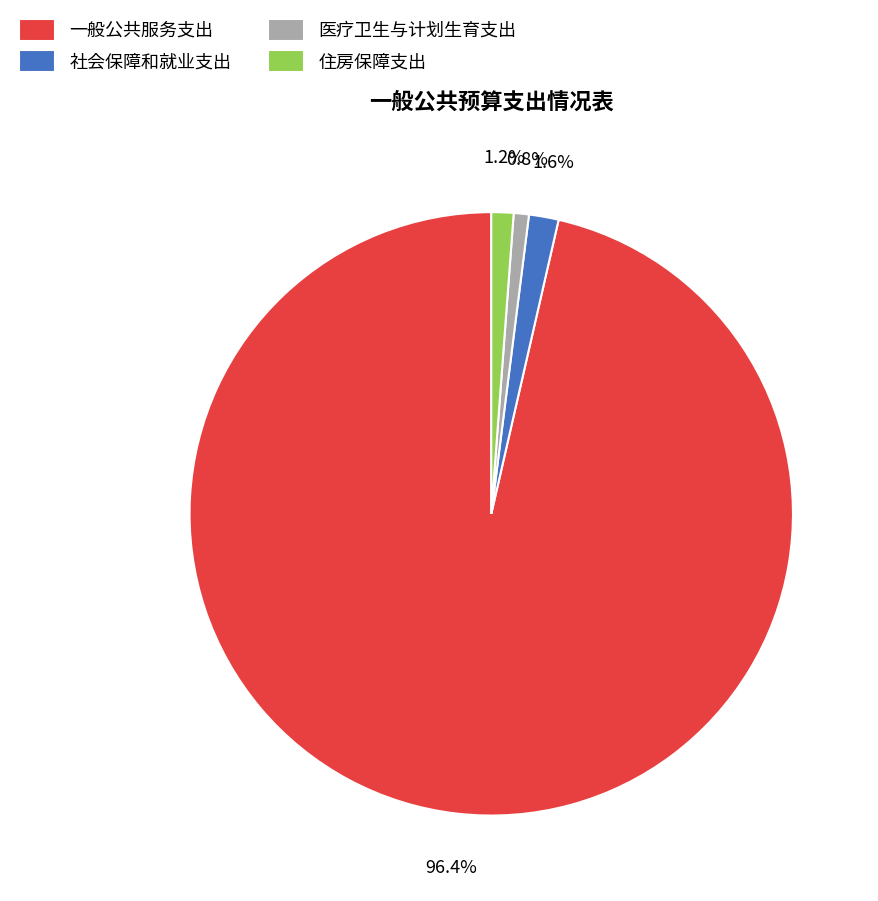

To the nearest percent, what portion does 医疗卫生与计划生育支出 represent?

1%